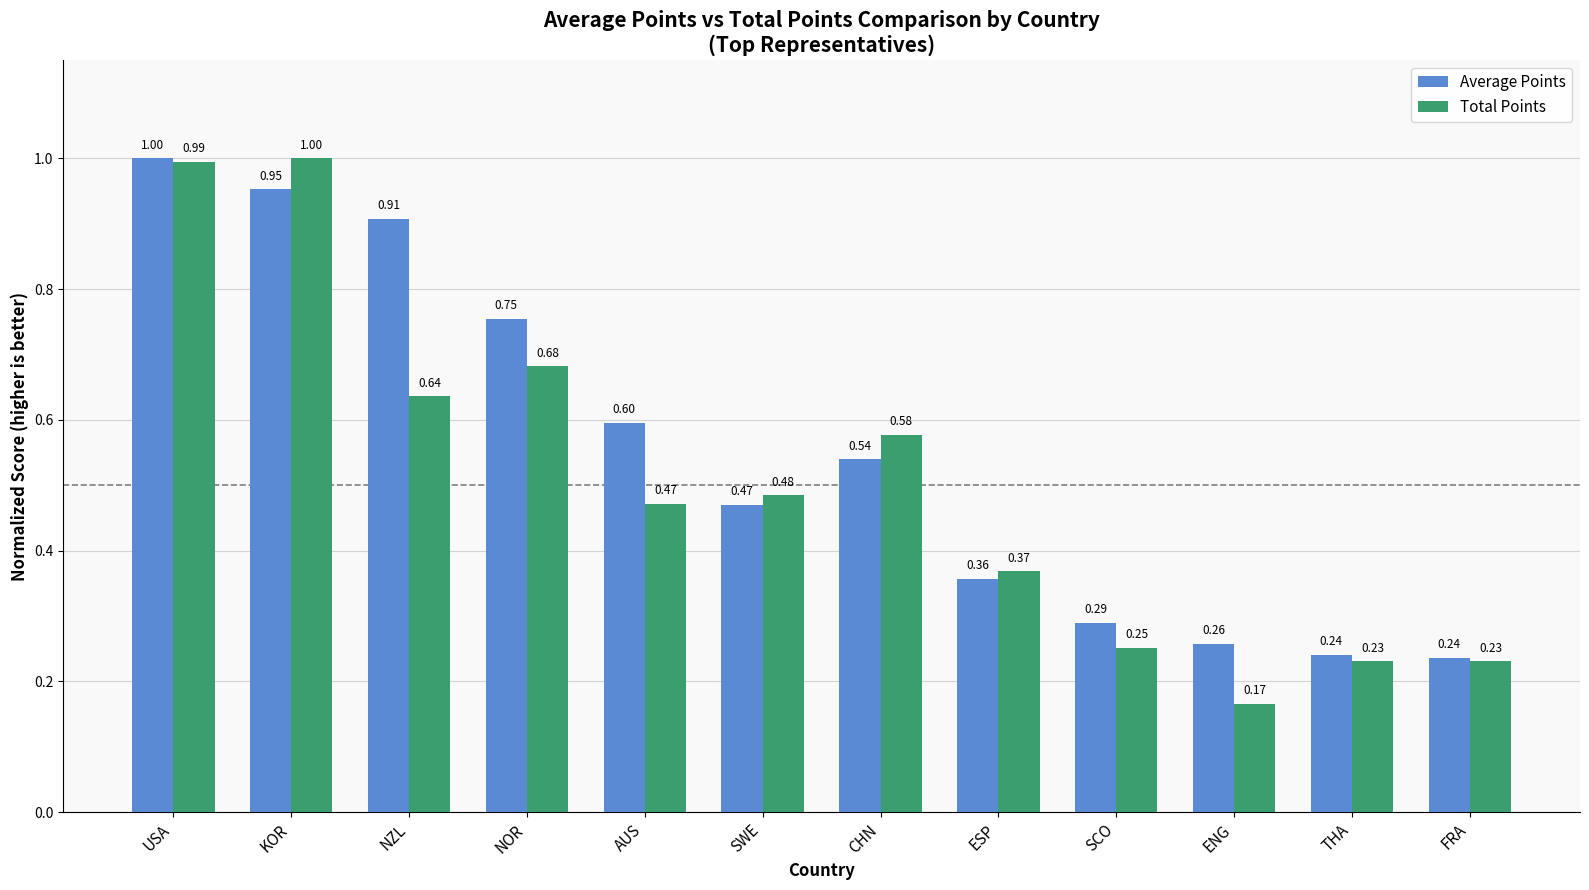

Which category has the lowest value across all series?

ENG